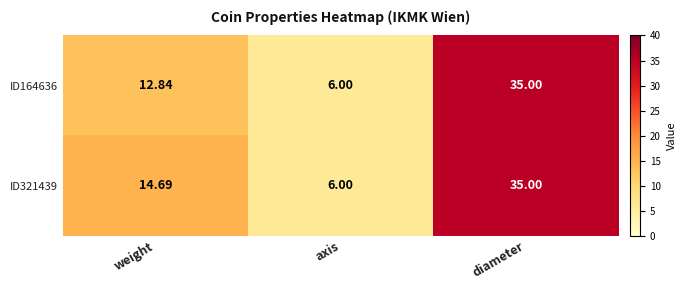

What is the maximum value shown in the chart?

35.0